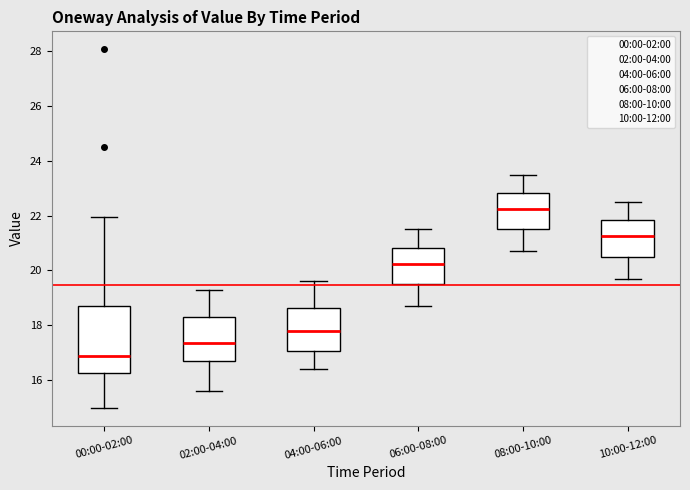

Reading left to right, transcribe this box plot: for each box, give where its median line is, the range the box spans, and where its two whiskers end, as read against the y-axis. The values are not printed on the chart, so give them approximately, as read against the axis.

00:00-02:00: median 16.8, box 16.2 to 18.6, whiskers 15.0 to 22.0
02:00-04:00: median 17.4, box 16.8 to 18.4, whiskers 15.6 to 19.4
04:00-06:00: median 17.8, box 17.0 to 18.6, whiskers 16.4 to 19.6
06:00-08:00: median 20.2, box 19.6 to 20.8, whiskers 18.8 to 21.6
08:00-10:00: median 22.2, box 21.6 to 22.8, whiskers 20.8 to 23.6
10:00-12:00: median 21.2, box 20.6 to 21.8, whiskers 19.8 to 22.6